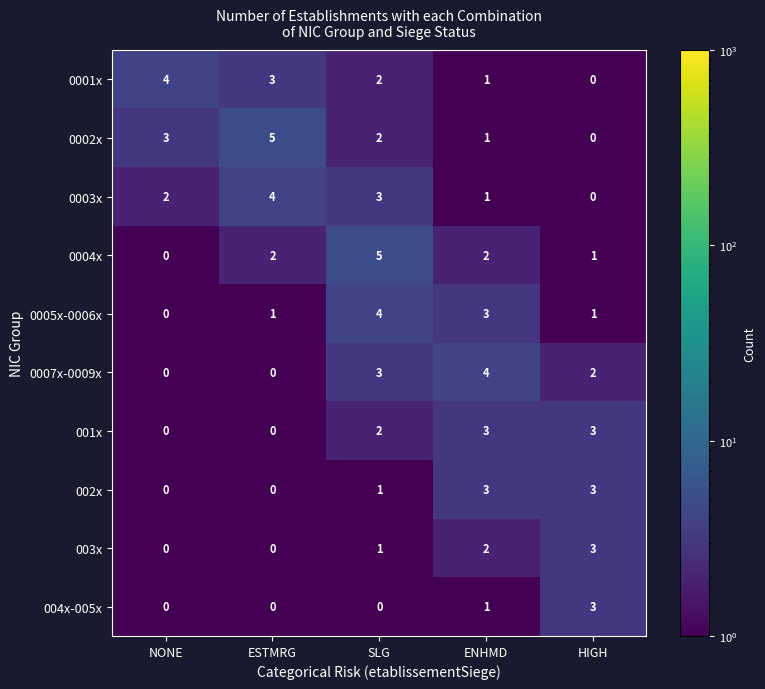

What is the greatest value displayed?

5